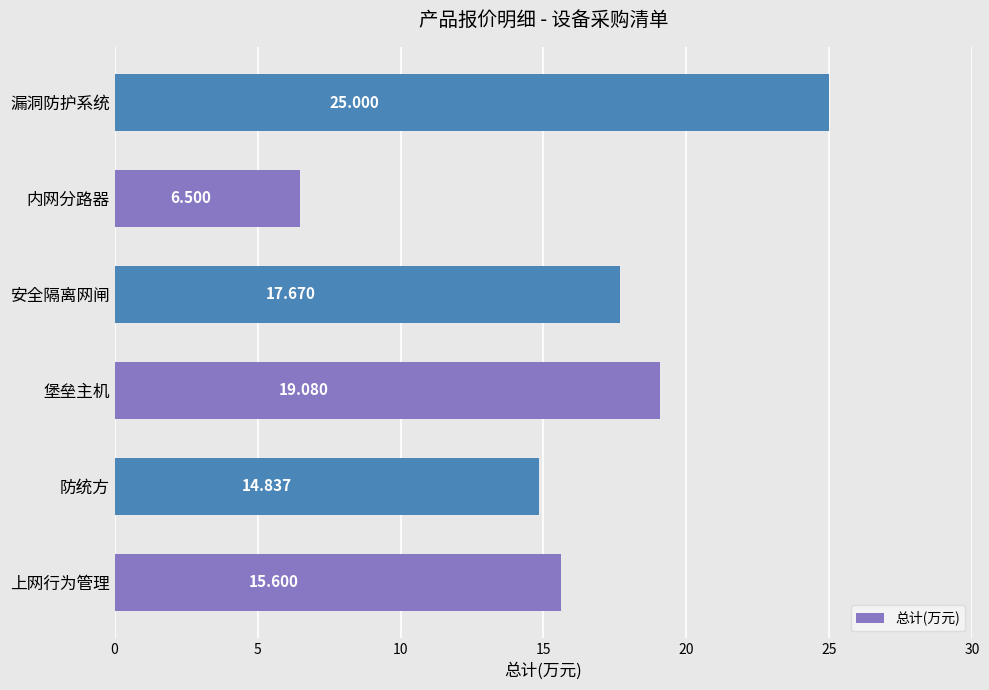

Which label corresponds to the smallest value in the chart?

内网分路器